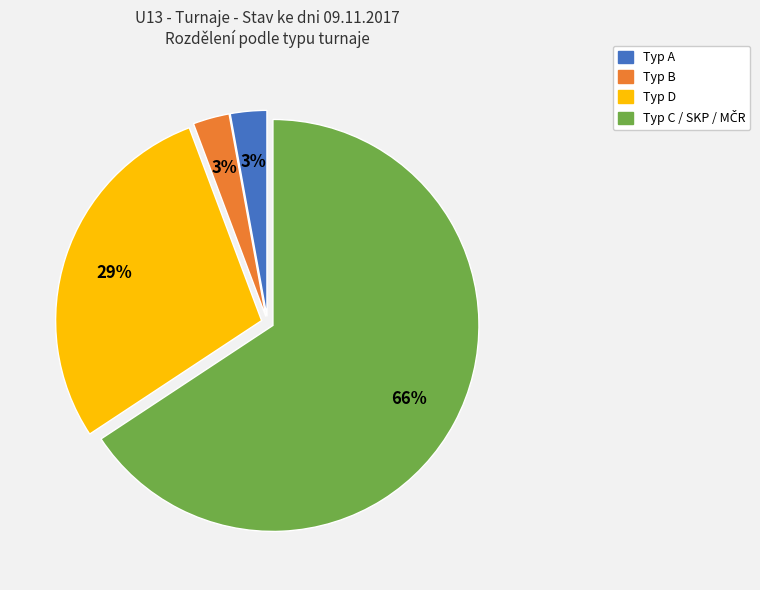

Is there a majority slice in this chart?

Yes